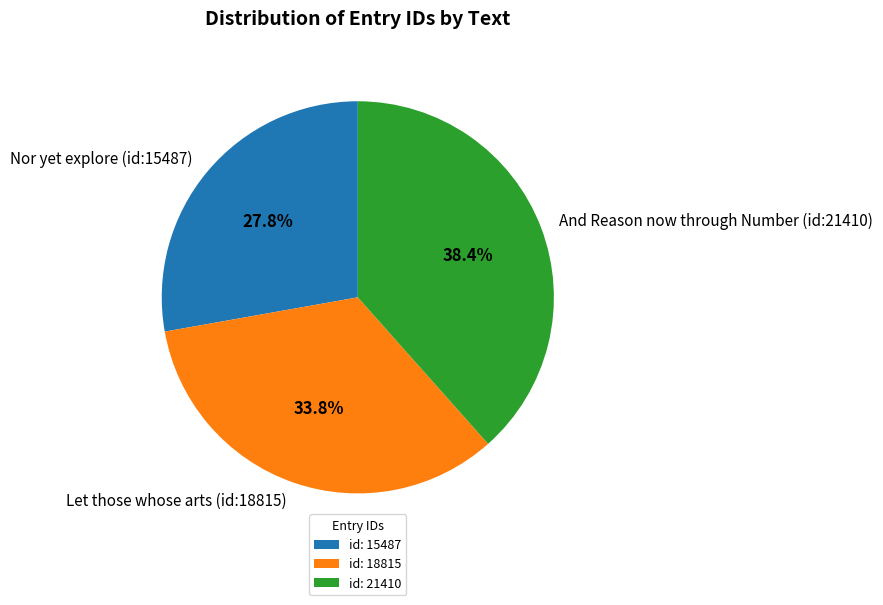

To the nearest percent, what is the difference between the Let those whose arts (id:18815) and And Reason now through Number (id:21410) slice percentages?

5%